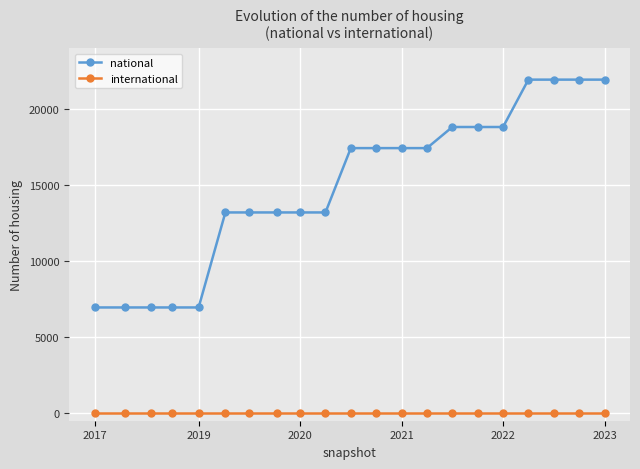

True or false: national and international intersect in this chart.

False